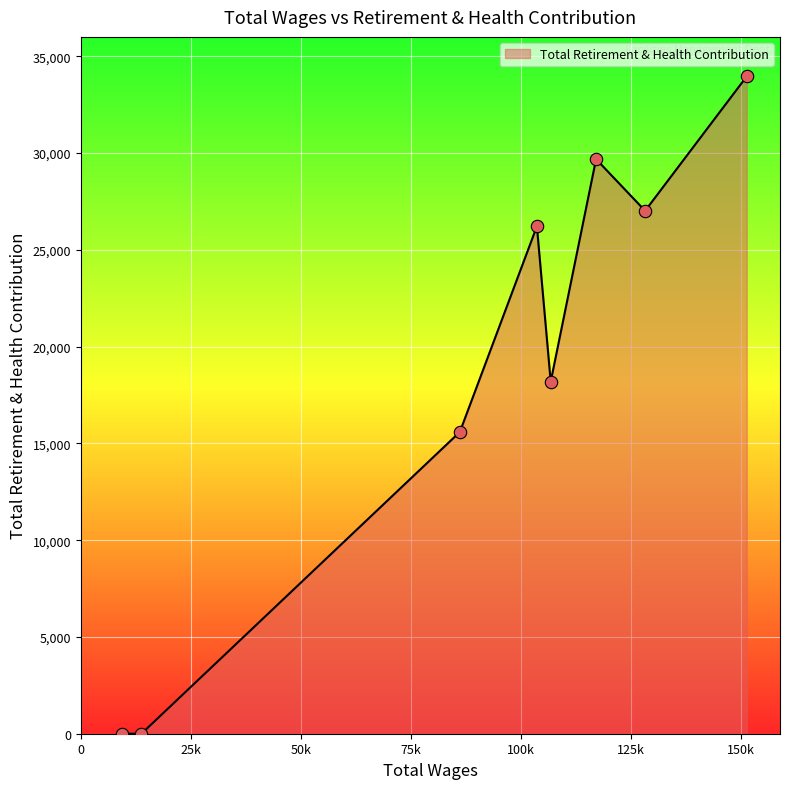

How many interior local peaks (higher than both neighbors) does the data have?

2